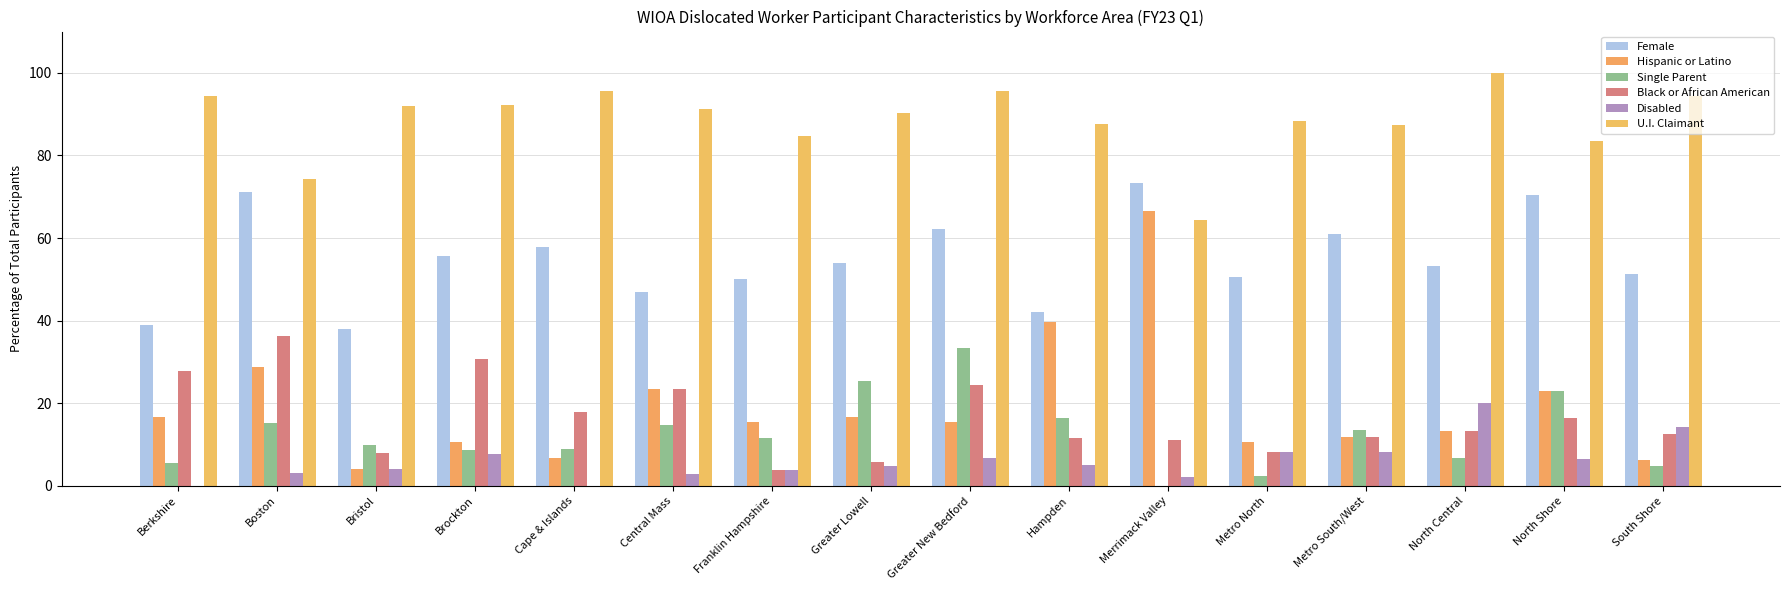

List the series in order of their peak value, highest first.

U.I. Claimant, Female, Hispanic or Latino, Black or African American, Single Parent, Disabled